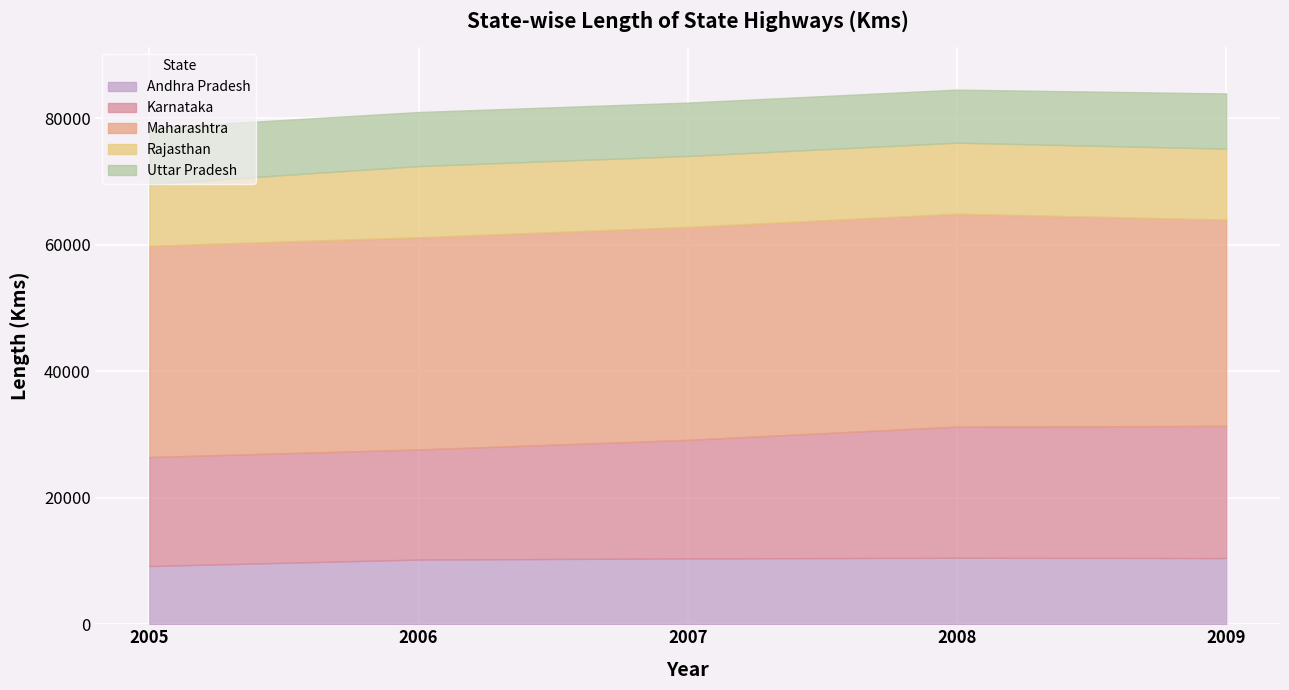

Reading left to right, list all the values displayed in this chart.

Andhra Pradesh: 9212	10231	10412	10518	10470
Karnataka: 17240	17405	18749	20738	20905
Maharashtra: 33406	33571	33675	33675	32629
Rajasthan: 9777	11263	11234	11240	11218
Uttar Pradesh: 8888	8551	8449	8391	8739